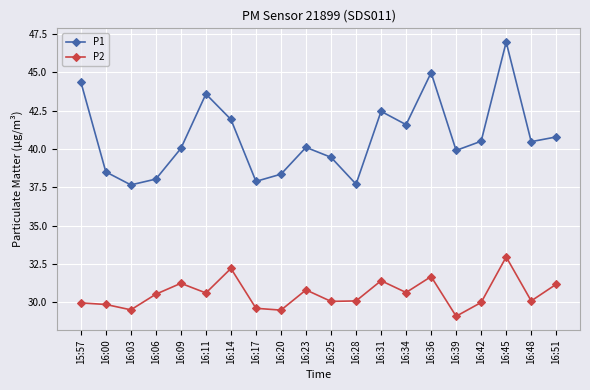

Which category has the lowest value across all series?

16:39